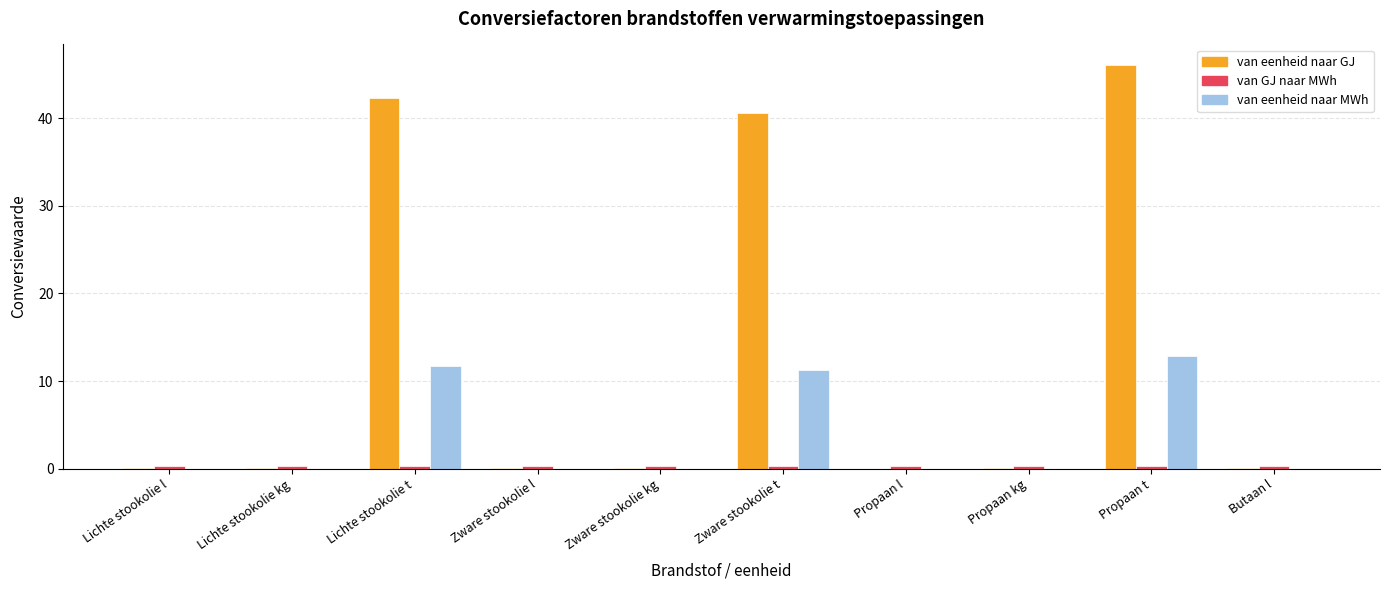

Are the bars horizontal?

No